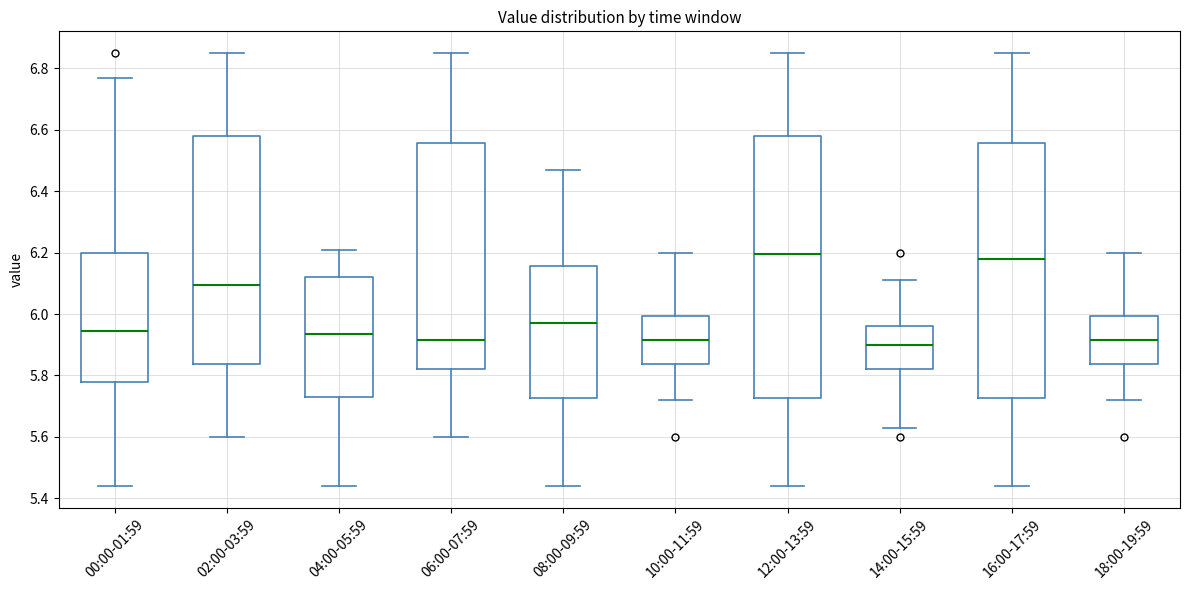

Reading left to right, read every box against the y-axis: the position of its median line, the range the box covers, and the ends of its whiskers. The values are not printed on the chart, so give them approximately, as read against the axis.

00:00-01:59: median 5.94, box 5.78 to 6.20, whiskers 5.44 to 6.78
02:00-03:59: median 6.10, box 5.84 to 6.58, whiskers 5.60 to 6.86
04:00-05:59: median 5.94, box 5.74 to 6.12, whiskers 5.44 to 6.22
06:00-07:59: median 5.92, box 5.82 to 6.56, whiskers 5.60 to 6.86
08:00-09:59: median 5.98, box 5.72 to 6.16, whiskers 5.44 to 6.48
10:00-11:59: median 5.92, box 5.84 to 6.00, whiskers 5.72 to 6.20
12:00-13:59: median 6.20, box 5.72 to 6.58, whiskers 5.44 to 6.86
14:00-15:59: median 5.90, box 5.82 to 5.96, whiskers 5.64 to 6.12
16:00-17:59: median 6.18, box 5.72 to 6.56, whiskers 5.44 to 6.86
18:00-19:59: median 5.92, box 5.84 to 6.00, whiskers 5.72 to 6.20